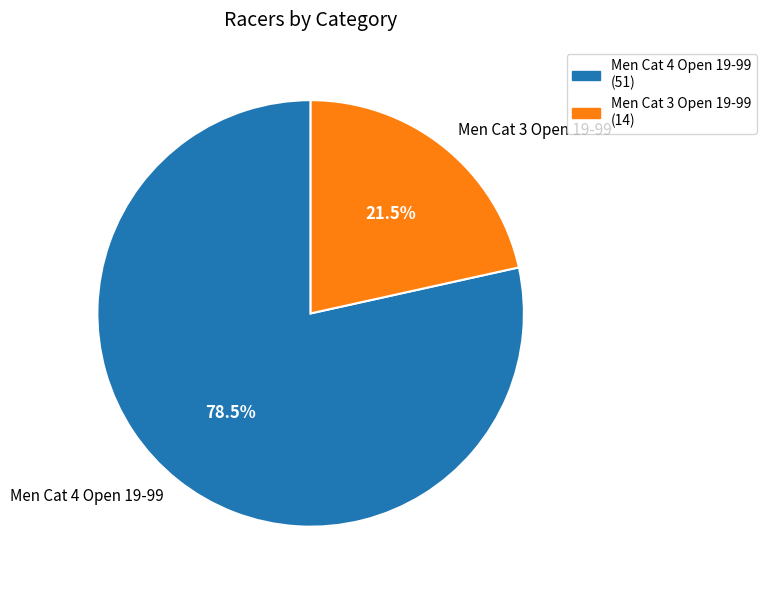

Which category has the smallest portion of the pie?

Men Cat 3 Open 19-99